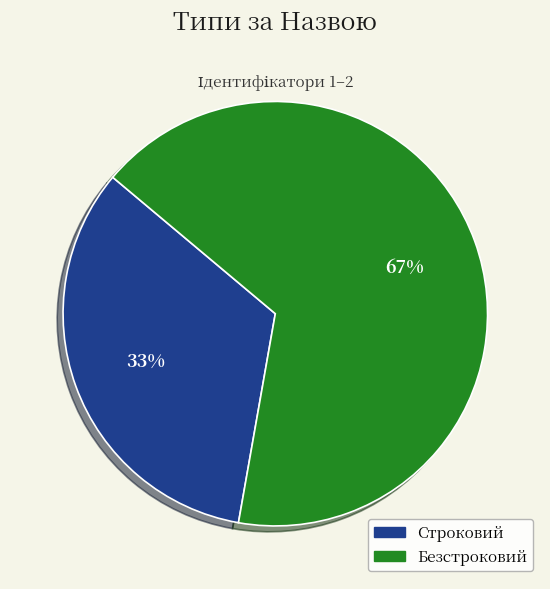

To the nearest percent, what is the average slice percentage?

50%